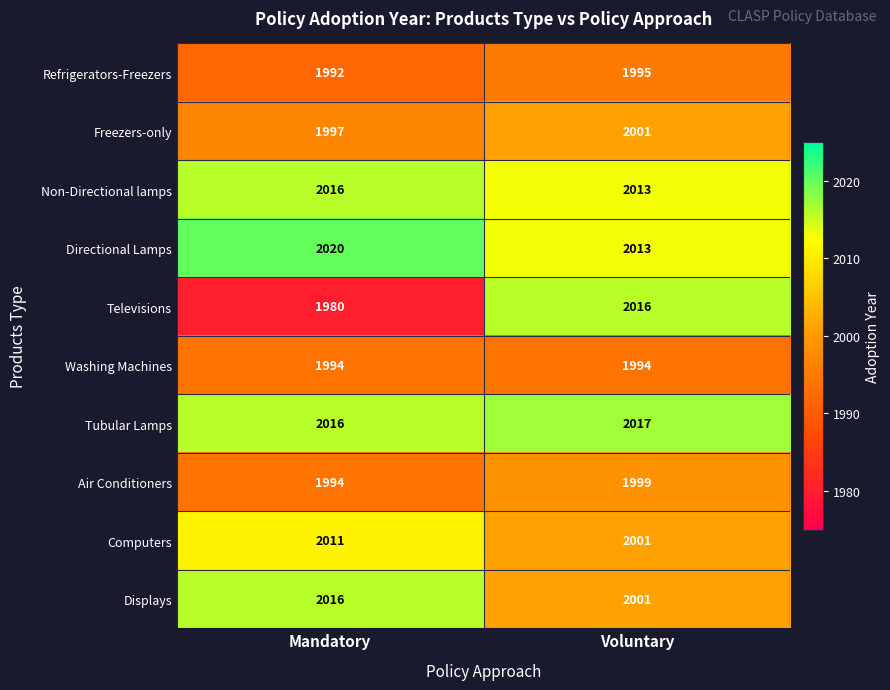

What is the sum of the Televisions values at Mandatory and Voluntary?

3996